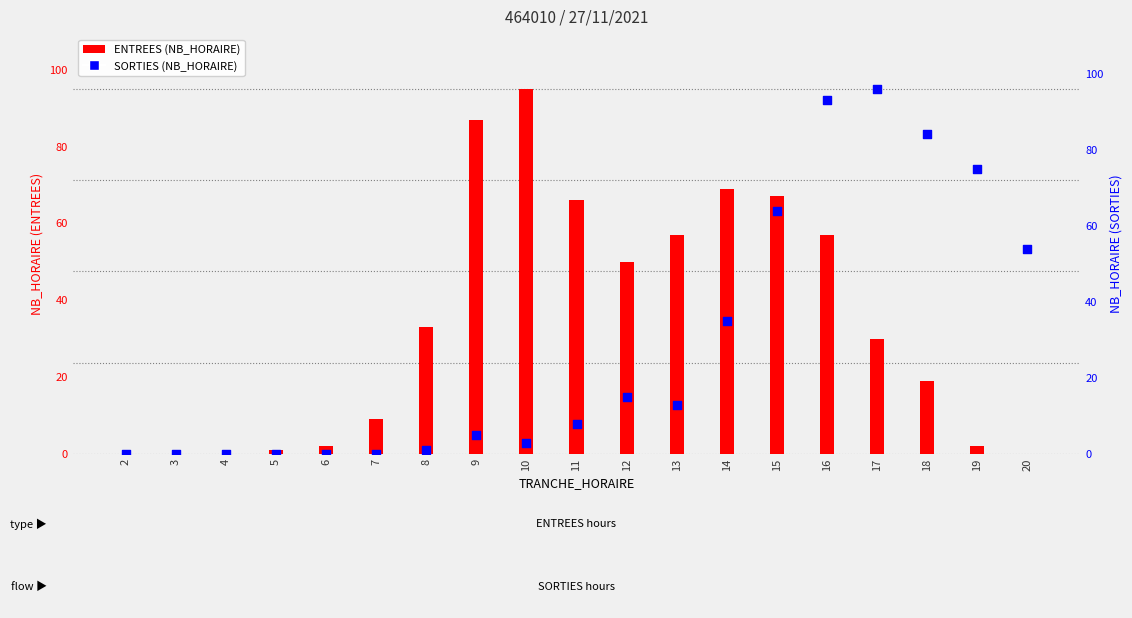

Which series has the largest Y range (max minus min)?

SORTIES